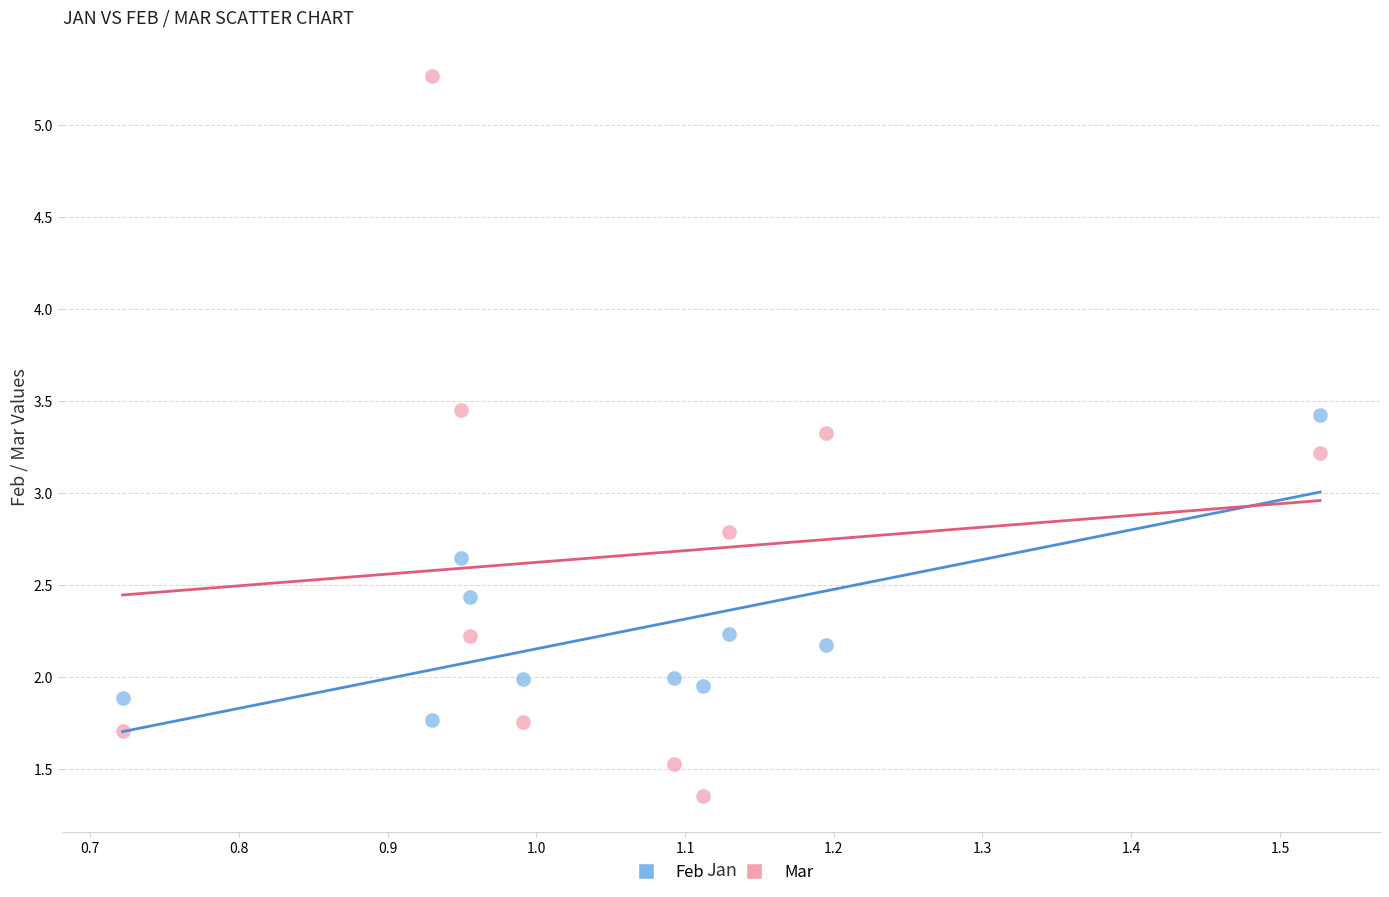

Which series contains the highest Y value?

Mar